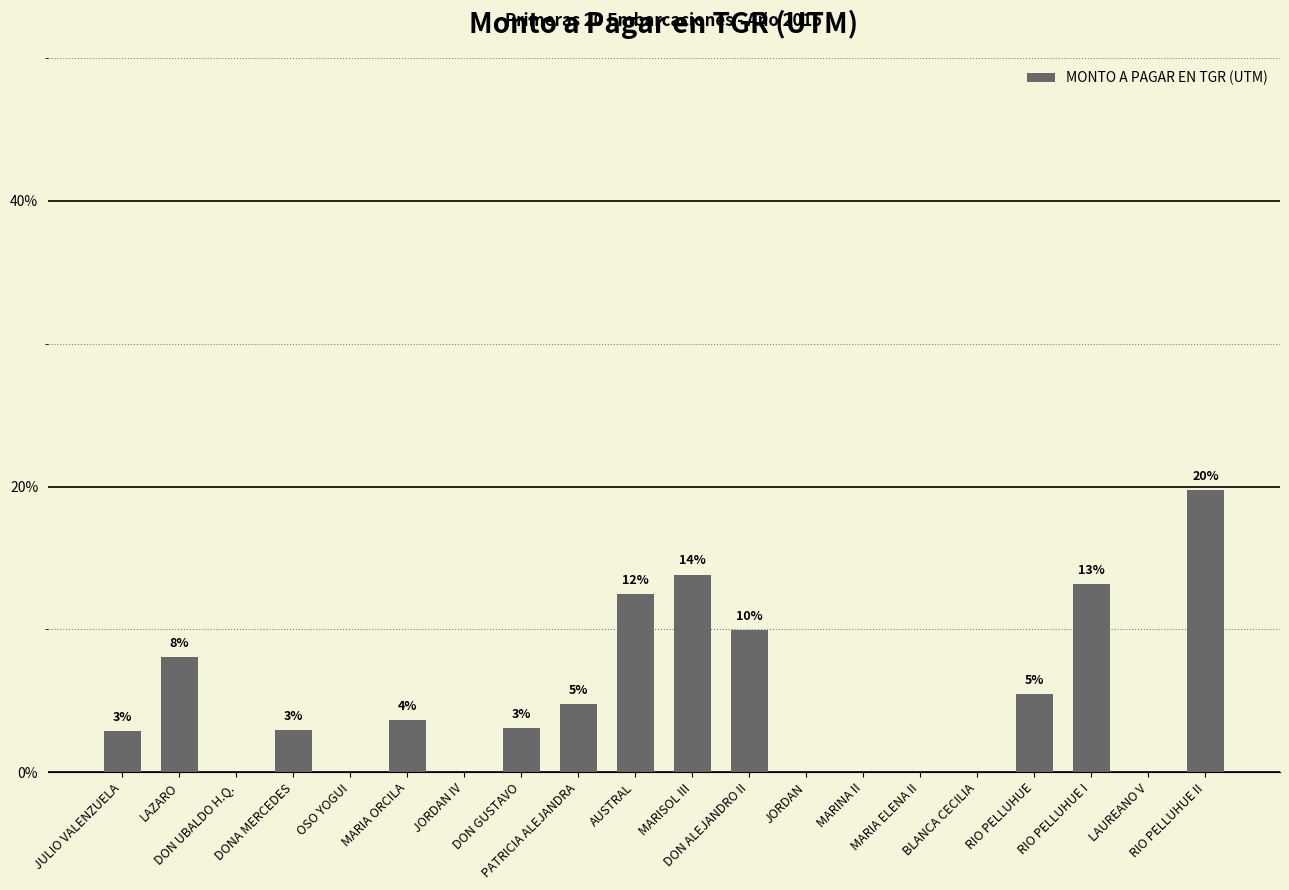

What is the ratio of the value at MARIA ORCILA to the value at RIO PELLUHUE I?

0.3